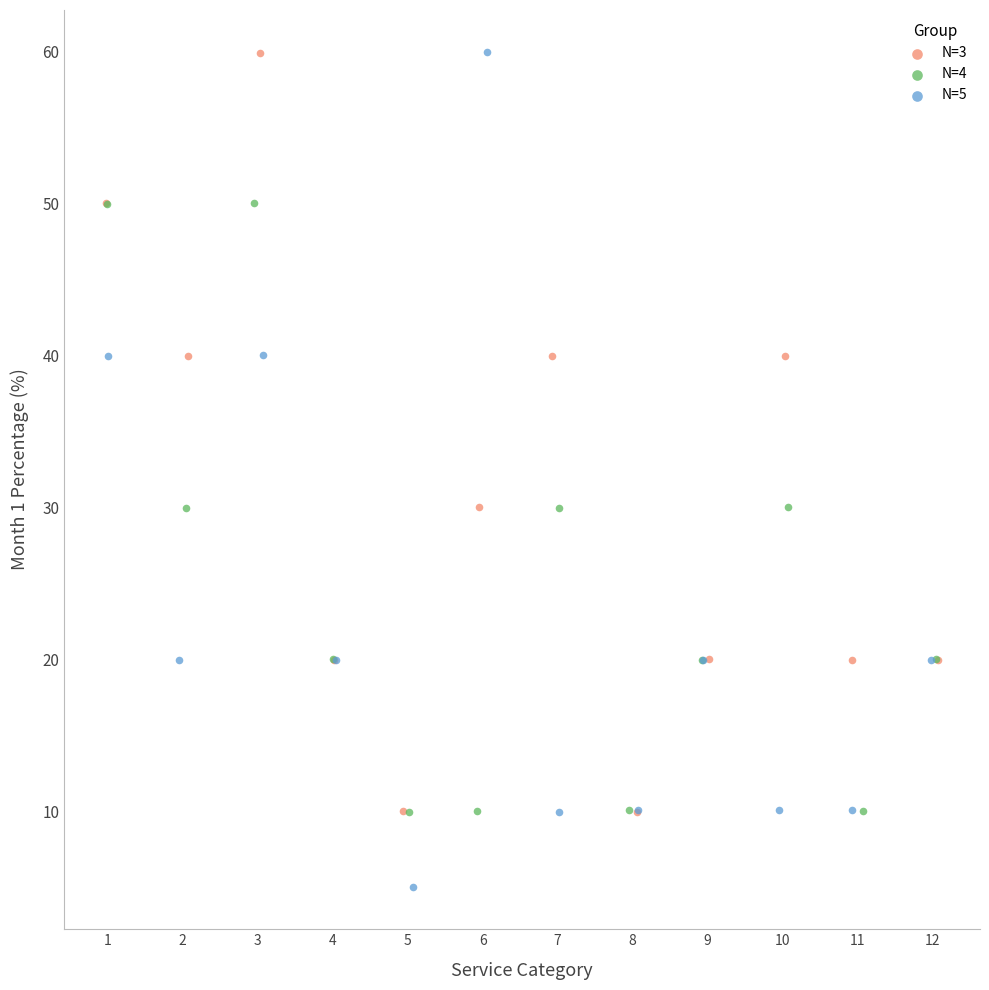

Which series has the largest Y range (max minus min)?

N=5